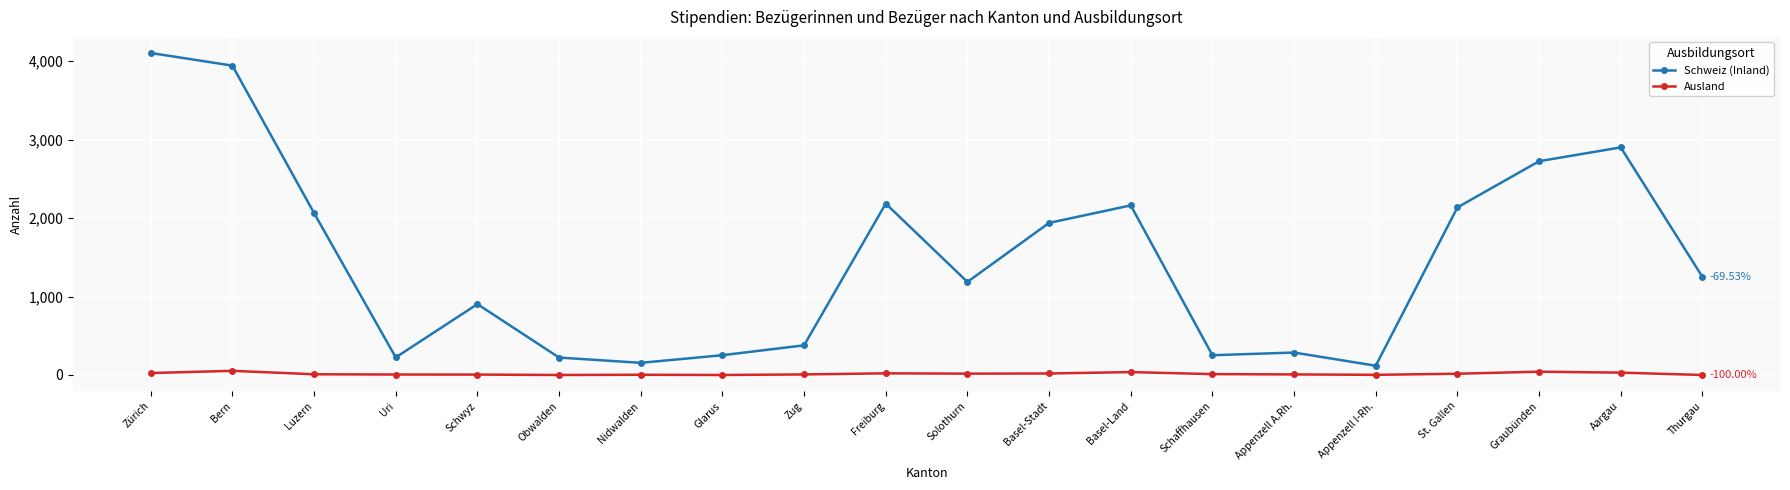

What is the value of the Schweiz (Inland) point at the 4th from the left?

224